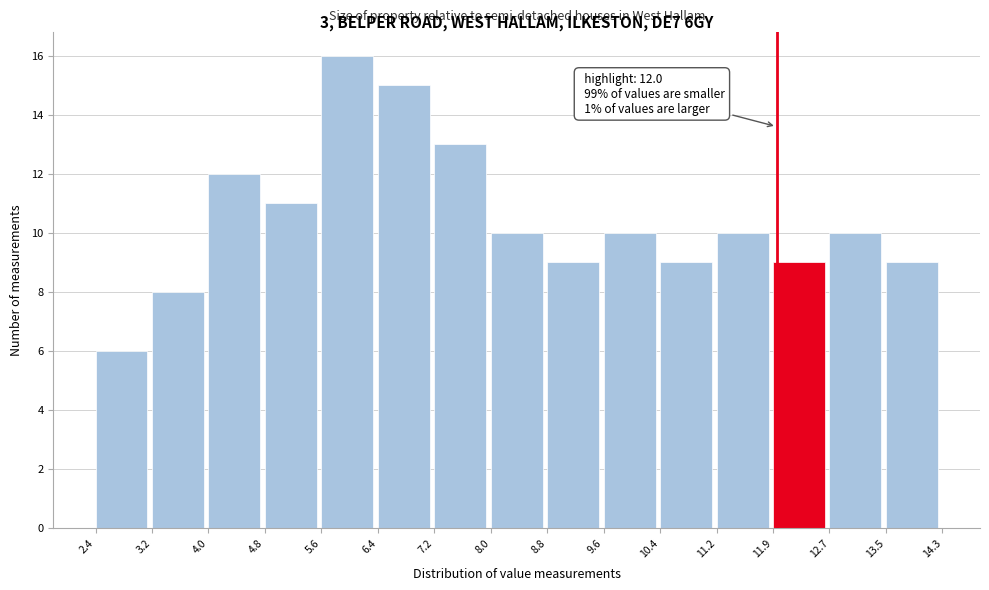

Which range on the x-axis has the tallest bar?

5.6 to 6.4